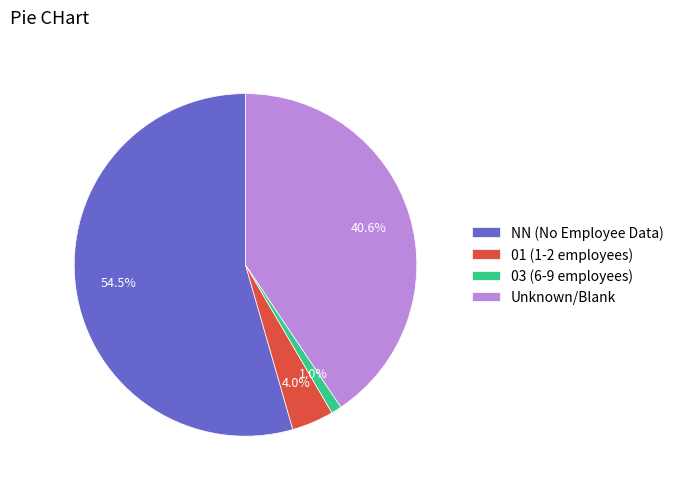

Rank the categories by value from lowest to highest.

03 (6-9 employees), 01 (1-2 employees), Unknown/Blank, NN (No Employee Data)